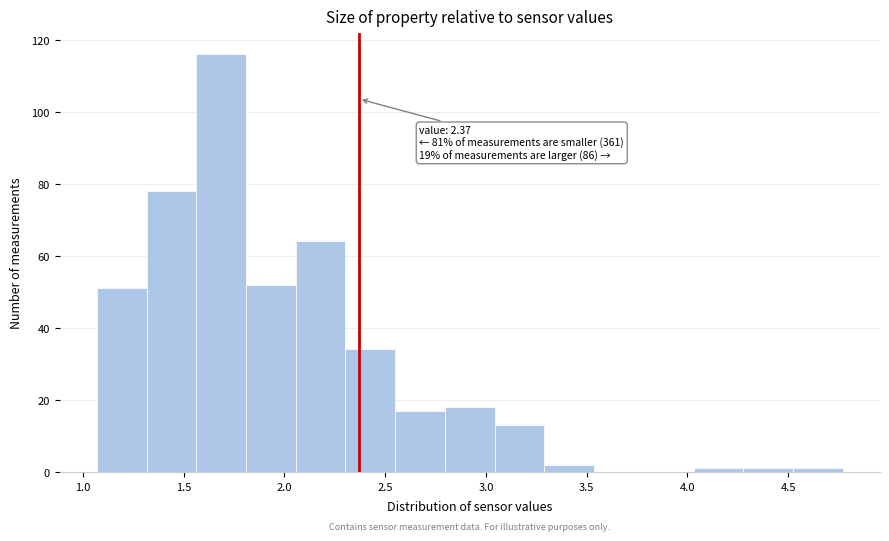

Over which range of the x-axis is the bar tallest?

1.55 to 1.80